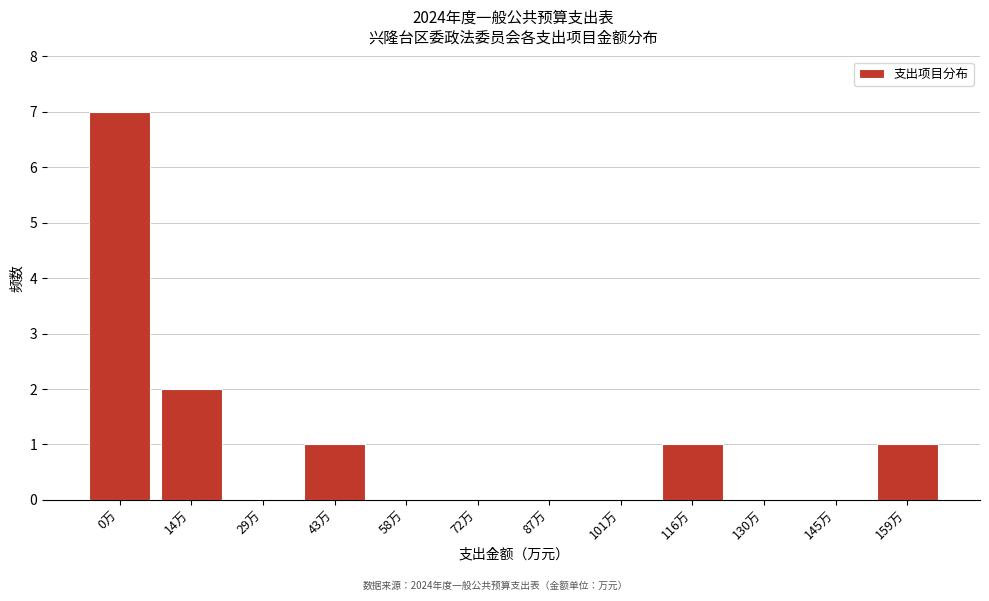

Reading right to left, transcribe all the data shown in this chart.

159万=1	145万=0	130万=0	116万=1	101万=0	87万=0	72万=0	58万=0	43万=1	29万=0	14万=2	0万=7